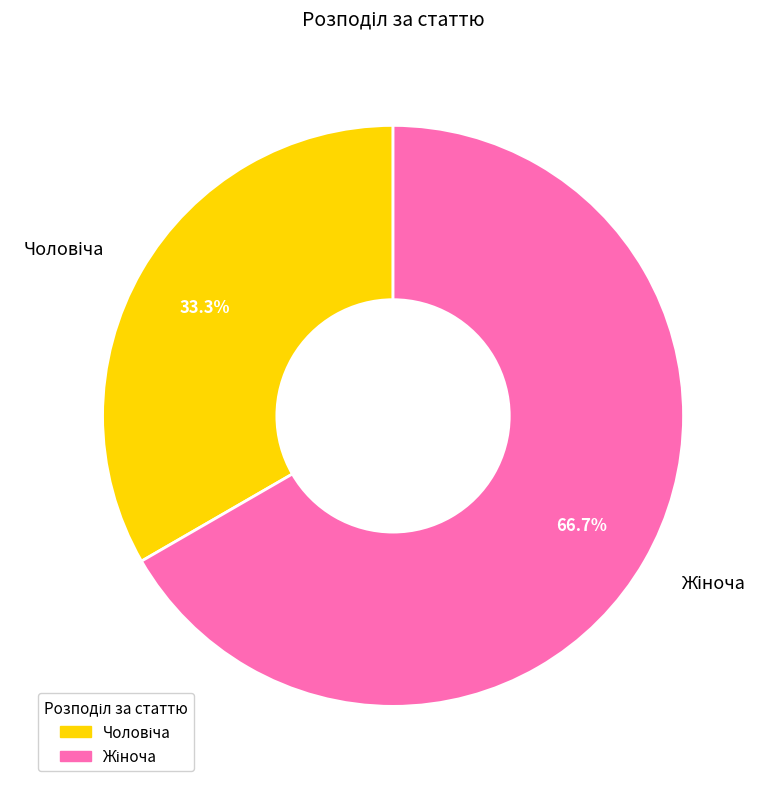

Does any single category account for the majority?

Yes